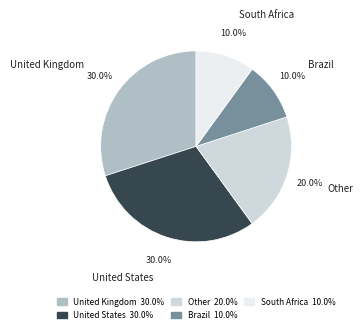

To the nearest percent, what portion does South Africa represent?

10%